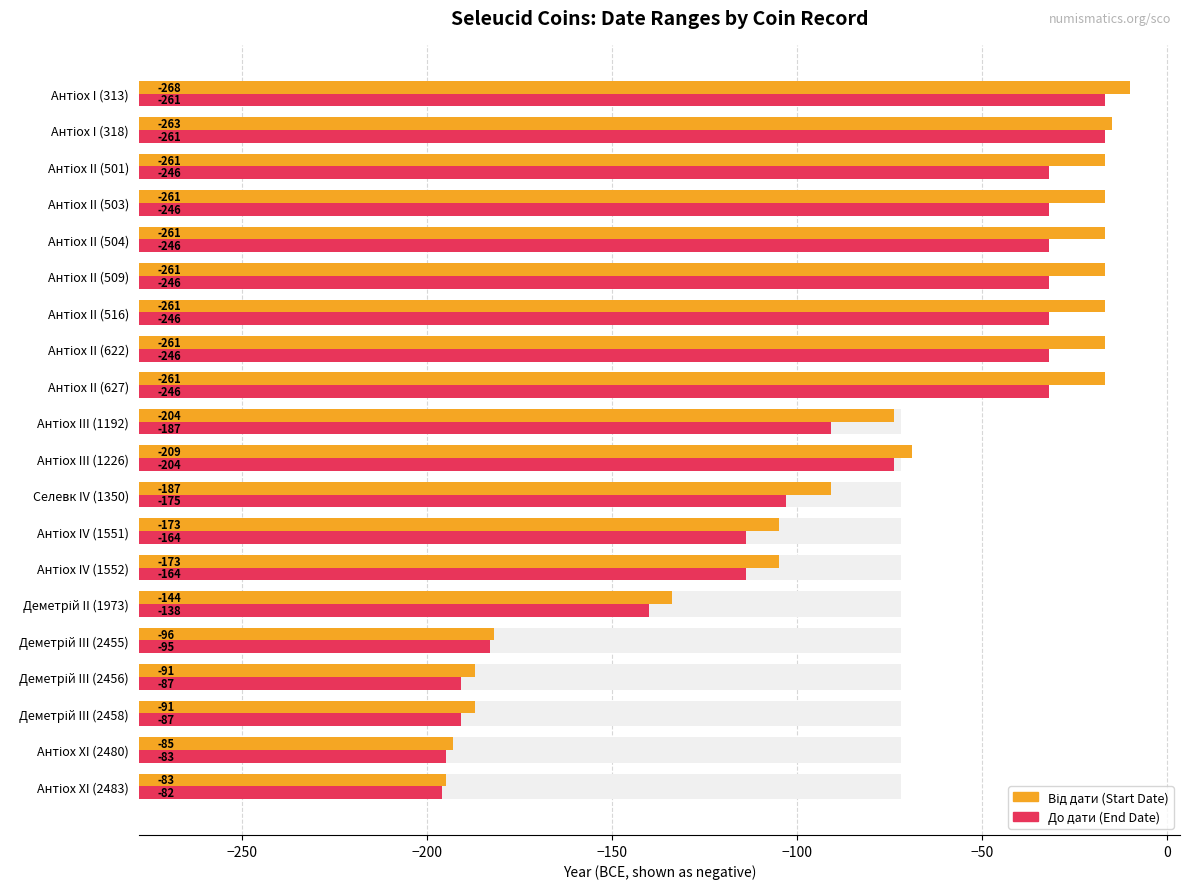

Which series has the largest range (max minus min)?

Від дати